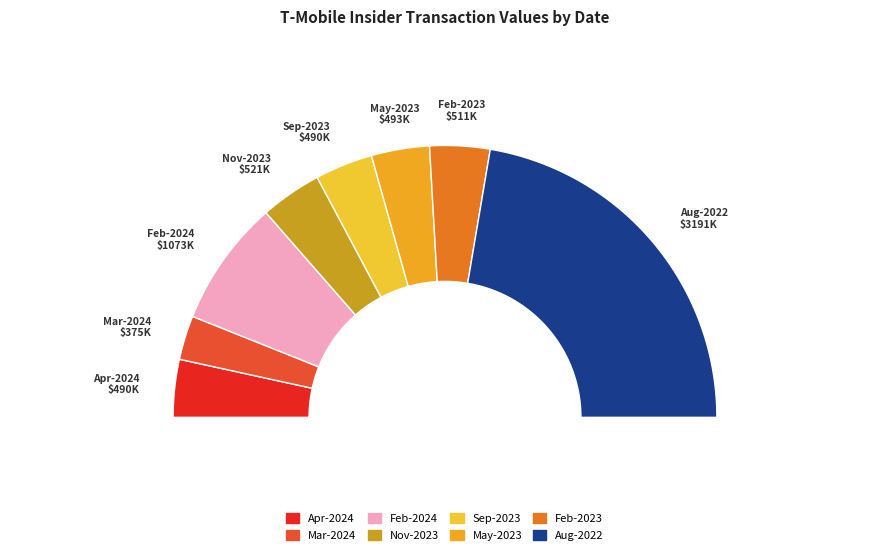

How many segments does this pie chart have?

8